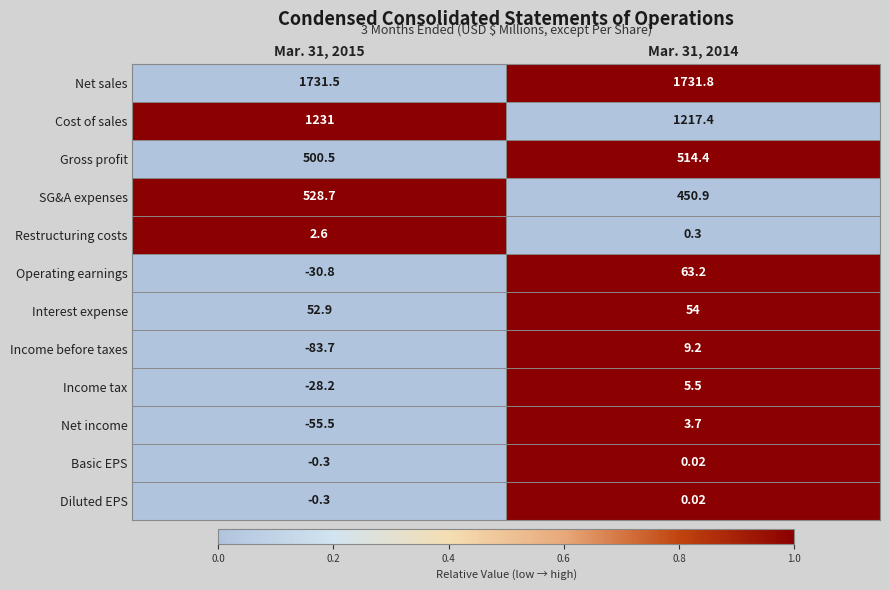

Between Mar. 31, 2015 and Mar. 31, 2014, which series saw the biggest shift?

Operating earnings